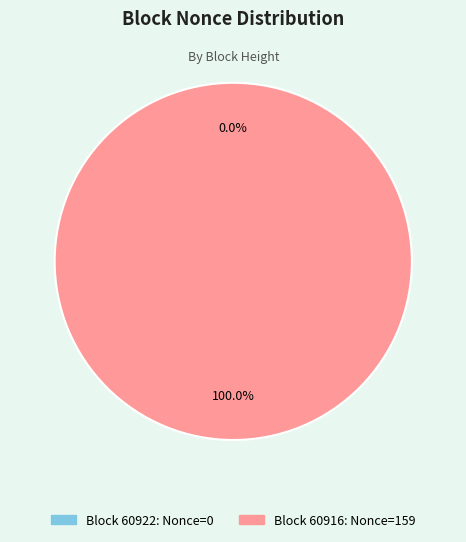

Rank the categories by value from highest to lowest.

60916, 60922